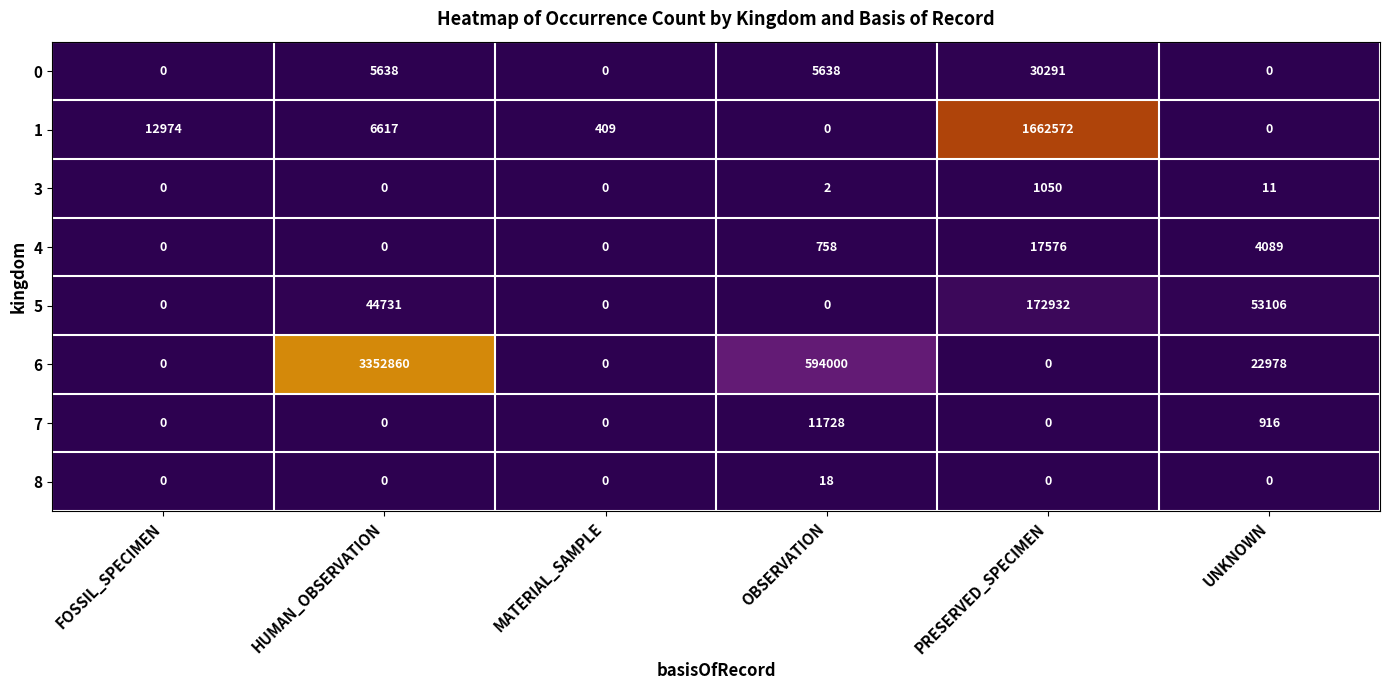

At which category does the chart reach its peak across all series?

HUMAN_OBSERVATION